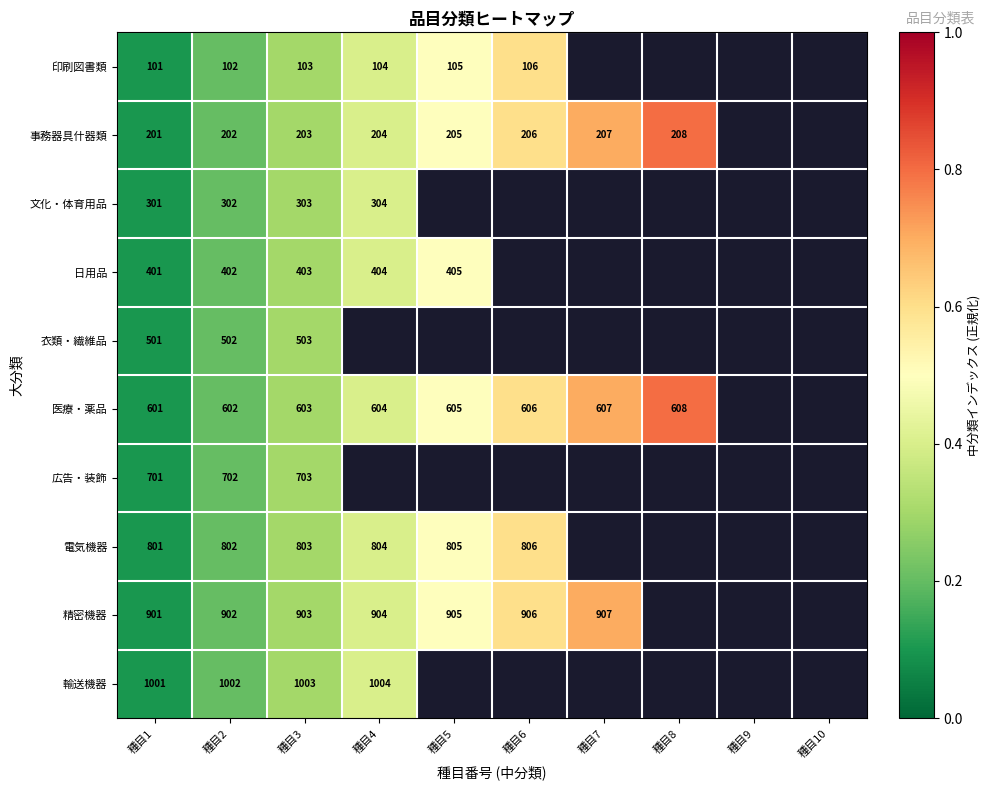

What is the difference between the highest and lowest values at 種目1?

900.0